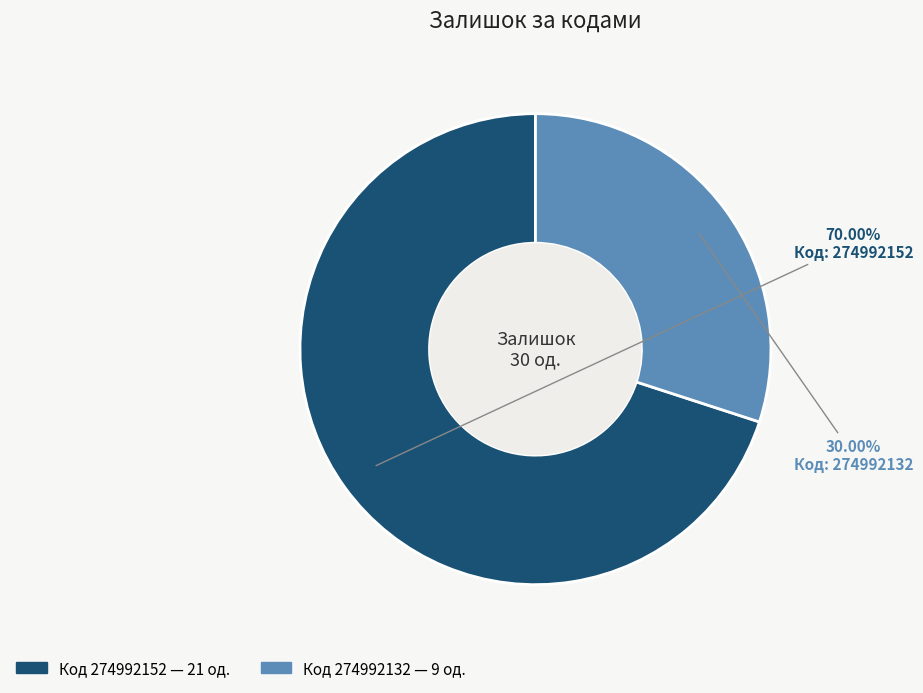

Is there any slice that represents more than half of the pie?

Yes